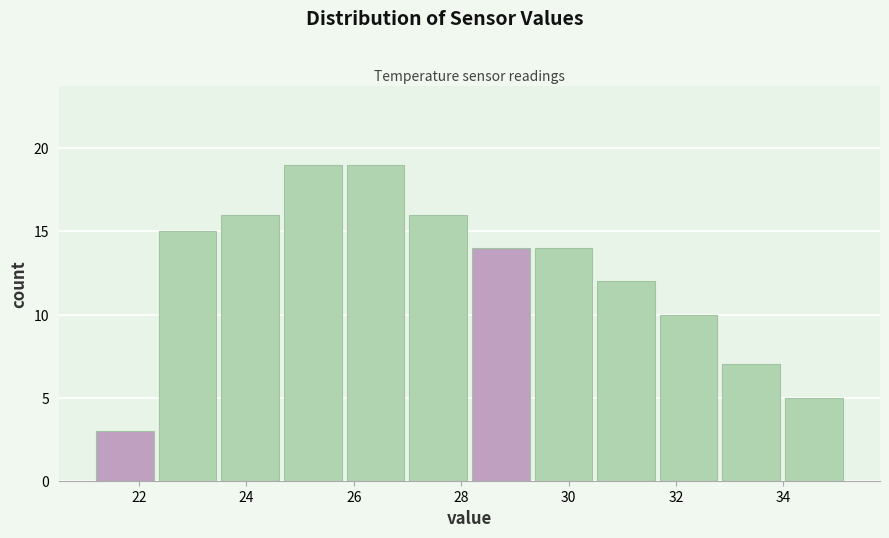

Reading left to right, transcribe this chart: for each bar, give the range it covers on the x-axis and its height. Neither the bar edges nor the heights are printed on the chart, so give them approximately, as read against the axes.

21.2 to 22.4: 3
22.4 to 23.6: 15
23.6 to 24.8: 16
24.8 to 25.8: 19
25.8 to 27.0: 19
27.0 to 28.2: 16
28.2 to 29.4: 14
29.4 to 30.6: 14
30.6 to 31.8: 12
31.8 to 32.8: 10
32.8 to 34.0: 7
34.0 to 35.2: 5